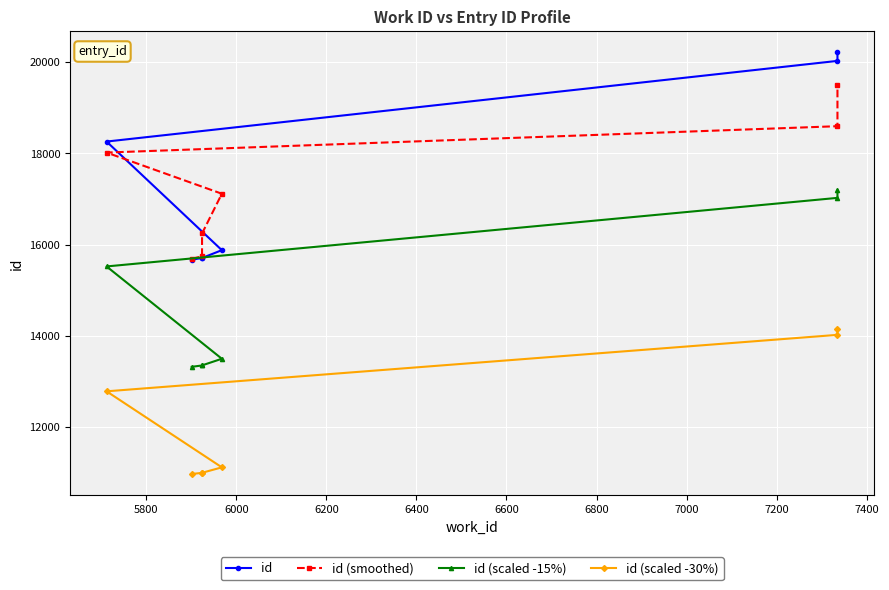

How many lines are shown in the chart?

4